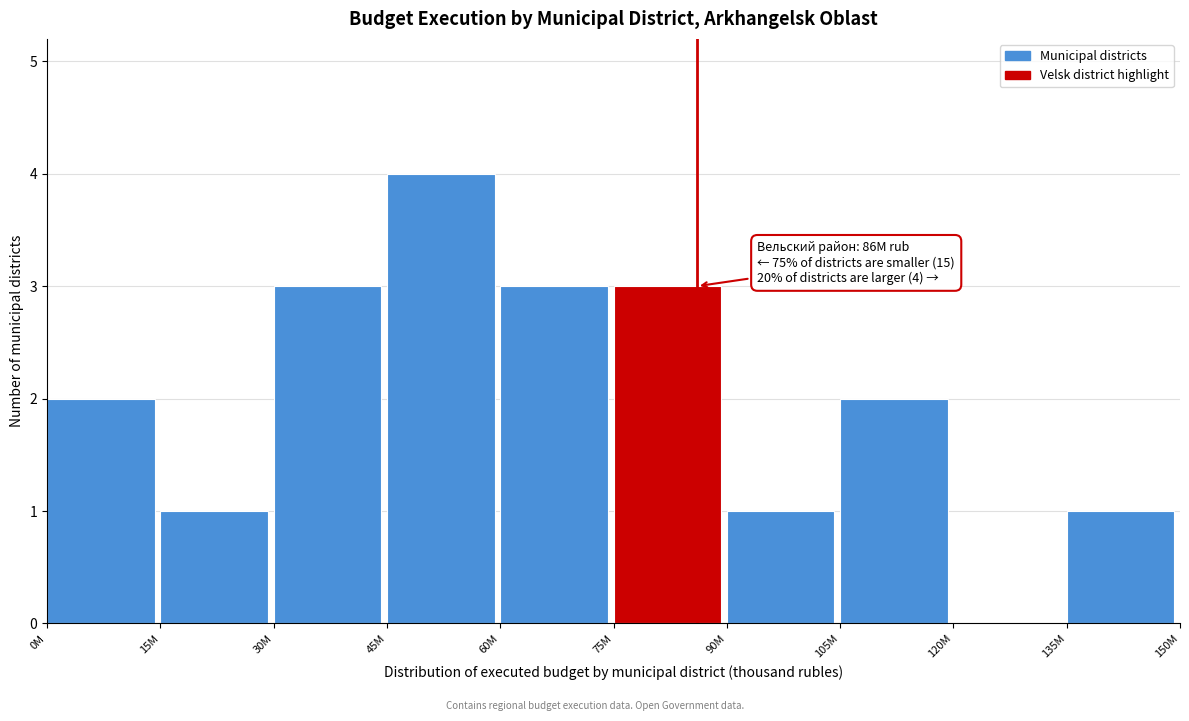

Reading left to right, extract all data points from this chart.

0M=2	15M=1	30M=3	45M=4	60M=3	75M=3	90M=1	105M=2	120M=0	135M=1